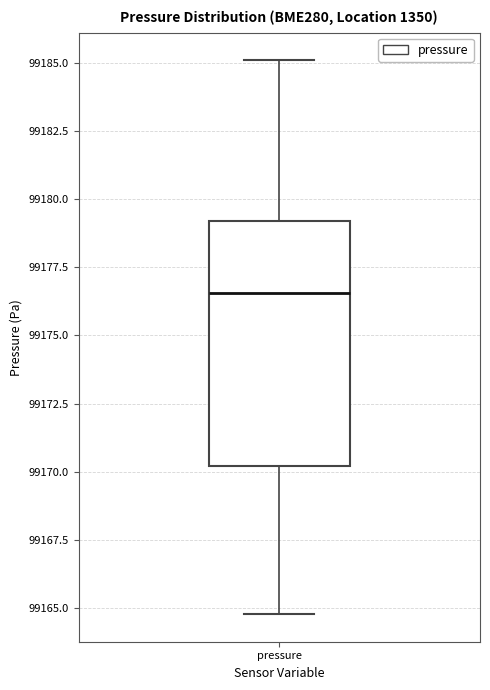

Where is the lower edge of the box for pressure on the y-axis? The values are not printed on the chart, so give them approximately, as read against the axis.

99170.0